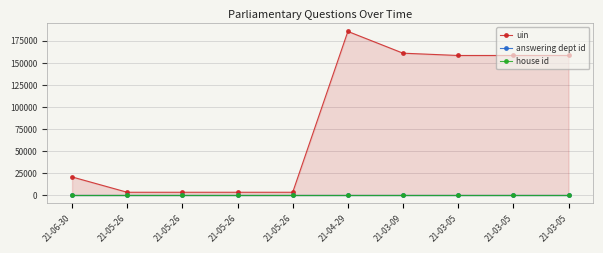

How many series are shown in this chart?

3